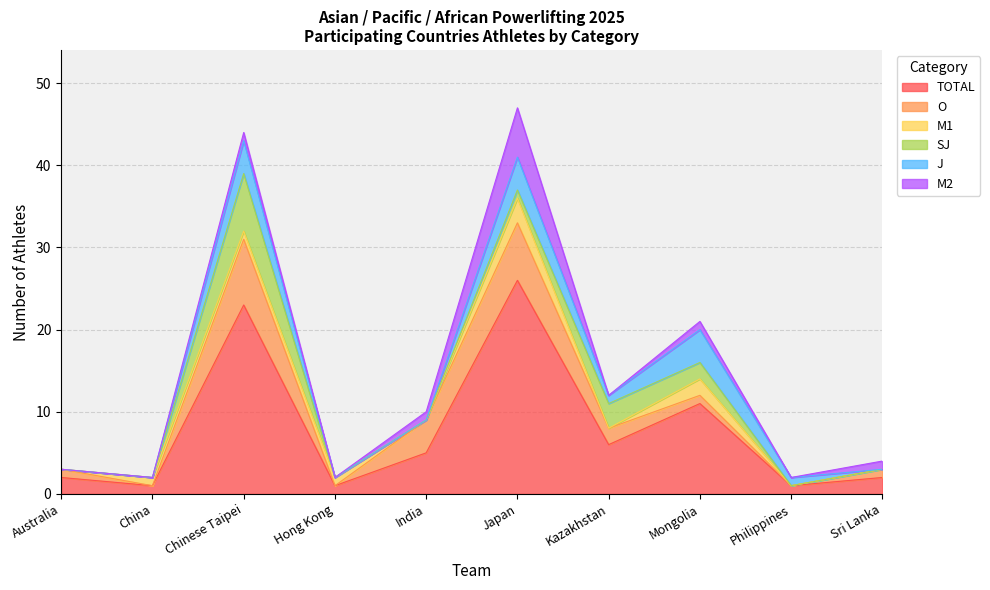

Reading left to right, what are all the values shown in this chart?

TOTAL: 2	1	23	1	5	26	6	11	1	2
O: 1	0	8	0	4	7	2	1	0	1
M1: 0	1	1	1	0	3	0	2	0	0
SJ: 0	0	7	0	0	1	3	2	0	0
J: 0	0	4	0	0	4	1	4	1	0
M2: 0	0	1	0	1	6	0	1	0	1